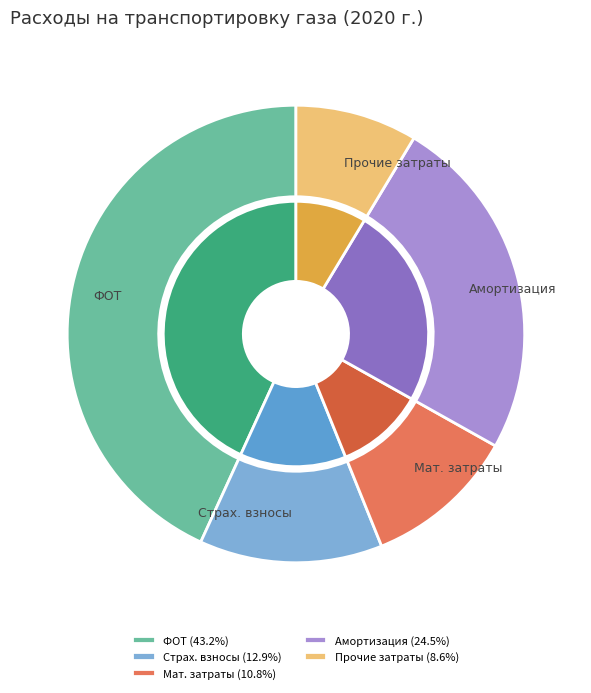

Which category has the biggest portion of the pie?

Фонд оплаты труда